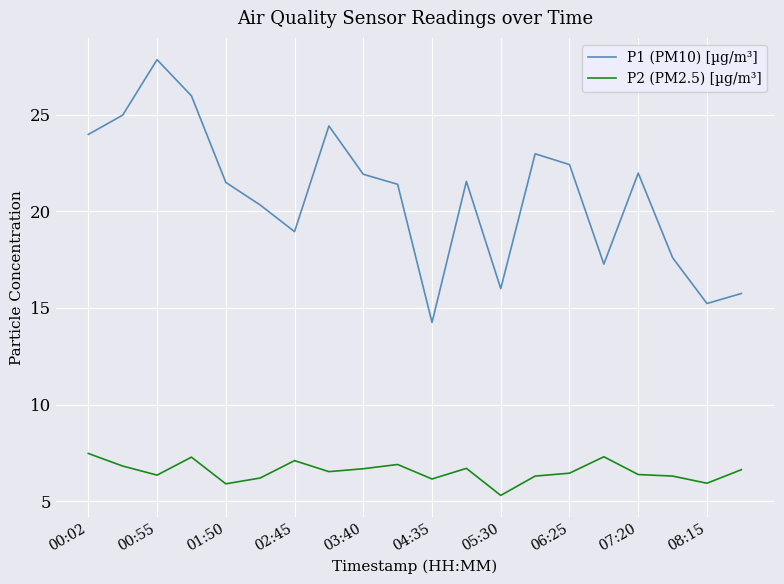

Which series has the largest total across all categories?

P1 (PM10) [µg/m³]